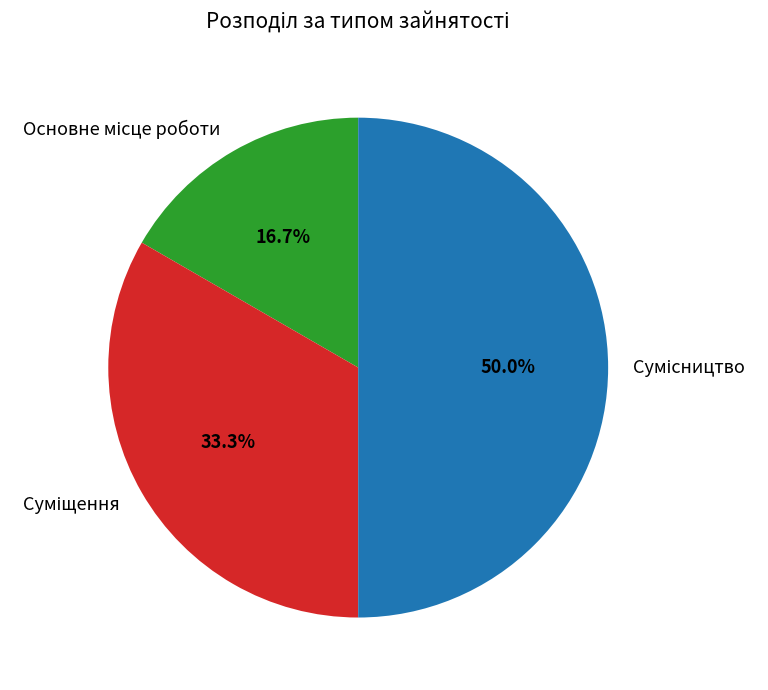

To the nearest percent, what portion does Суміщення represent?

33%